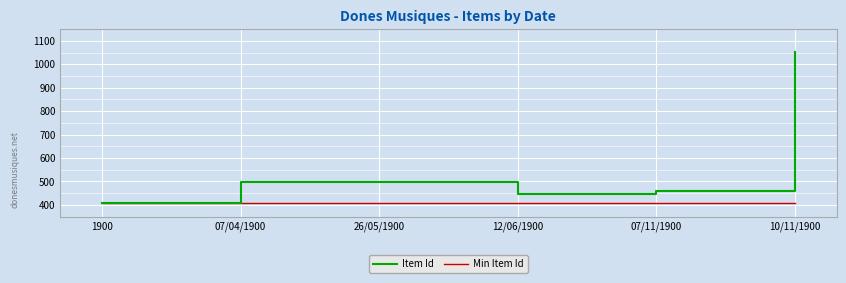

Rank the series by their average value, from highest to lowest.

Item Id, Min Item Id